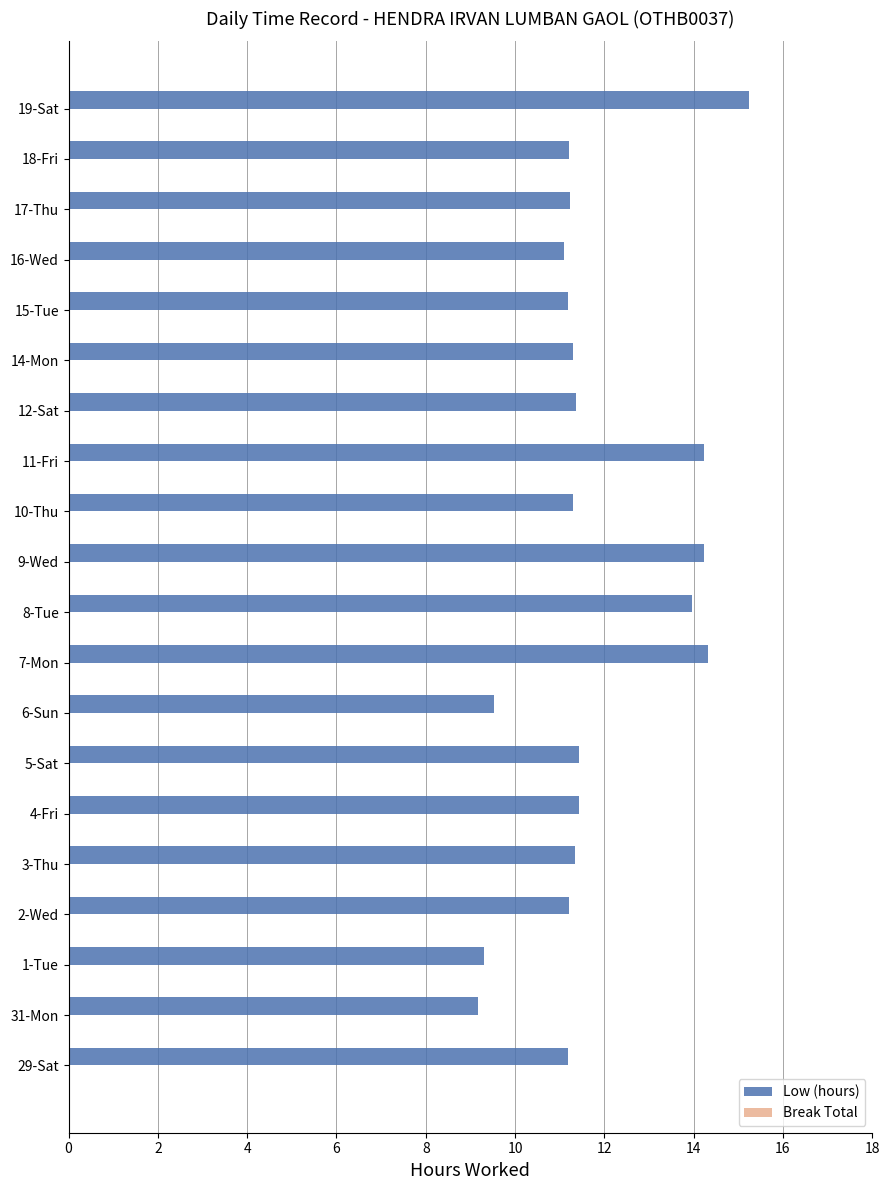

What is the sum of the values at 19-Sat and 17-Thu?

26.5